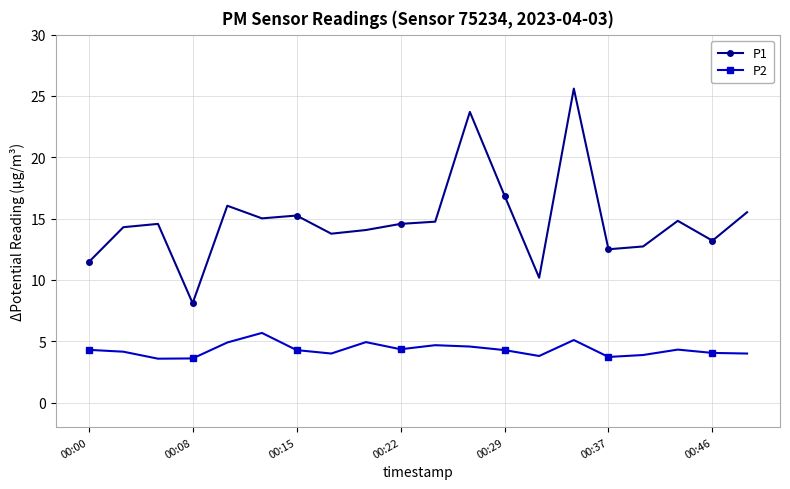

What are all the series names shown in the legend?

P1, P2